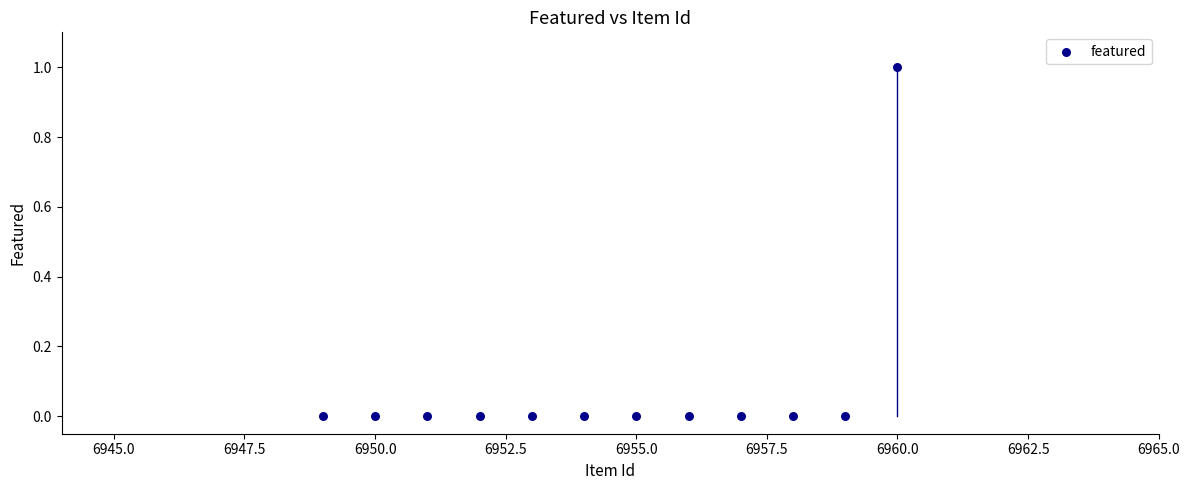

What is the average X value?

6954